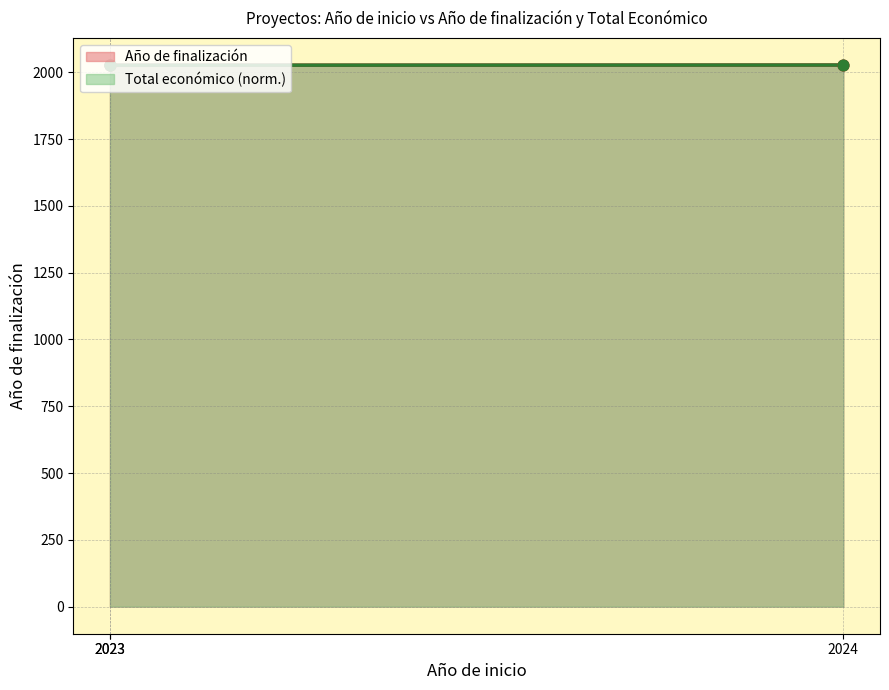

What is the total value across all series at 2023?

4052